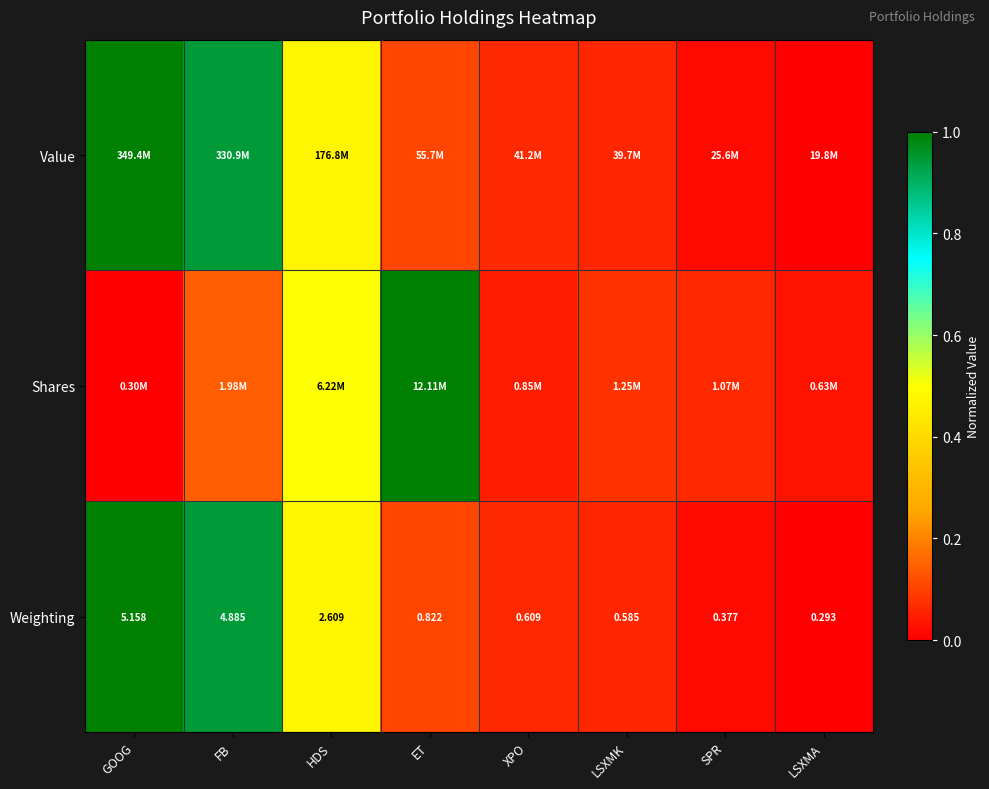

Between ET and SPR, which is larger?

ET